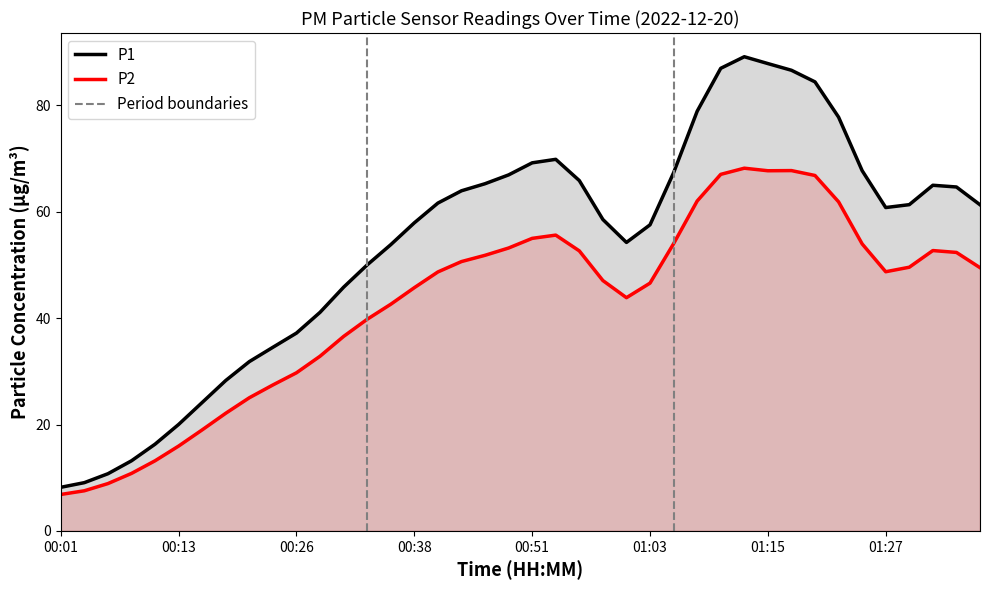

What position from the right is 00:38?

25